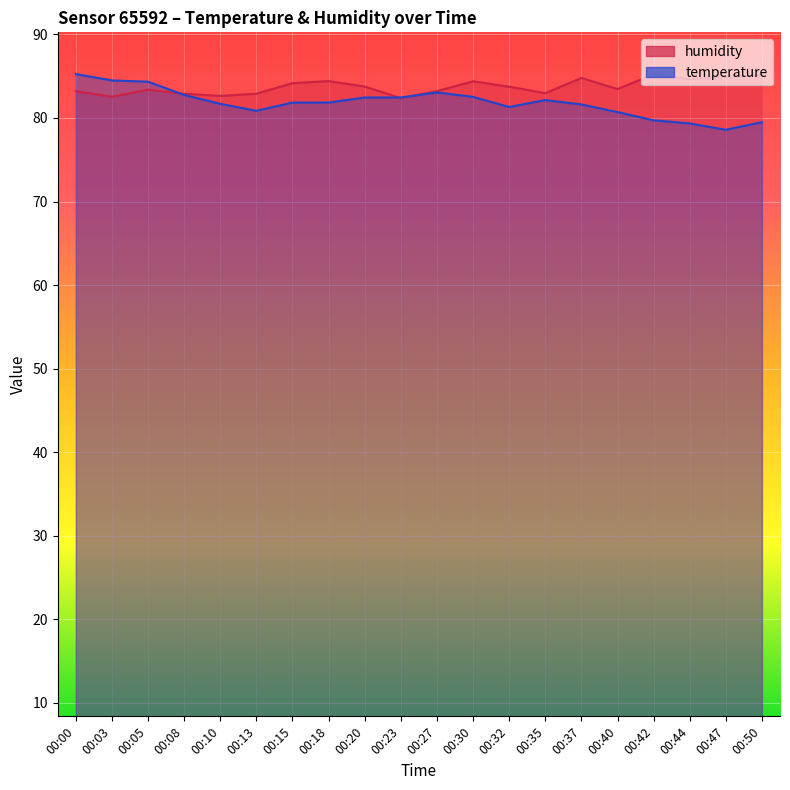

What is the value of the temperature point at the 5th from the left?

81.7